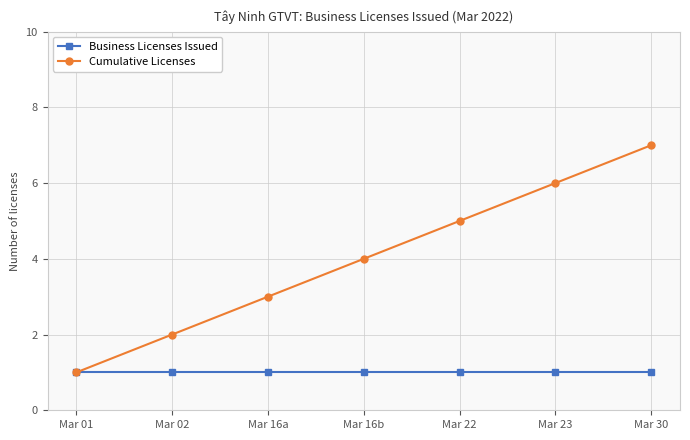

Between Mar 01 and Mar 23, which series saw the biggest shift?

Cumulative Licenses